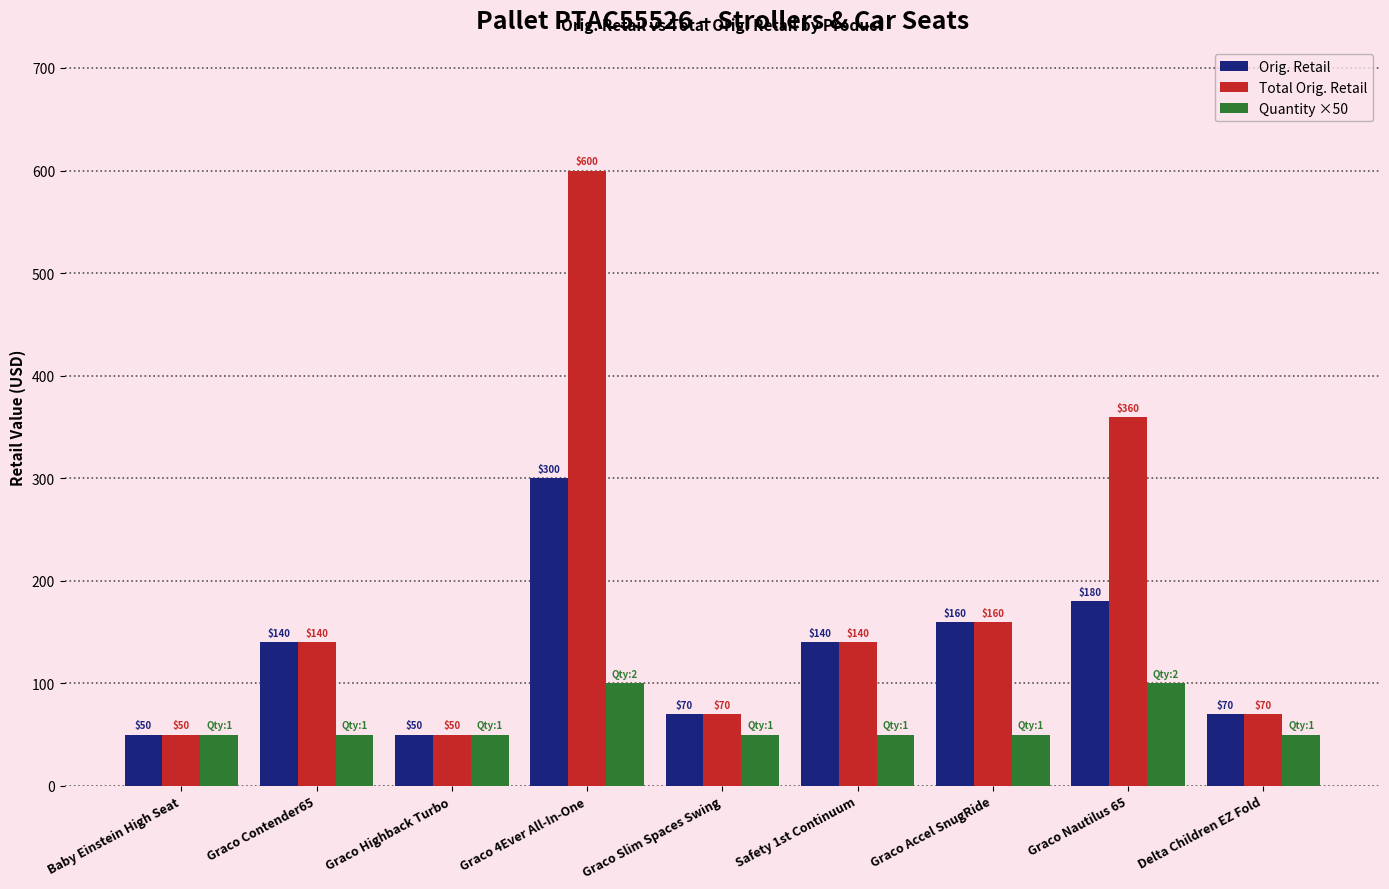

What is the sum of all Quantity ×50 values?

550.0